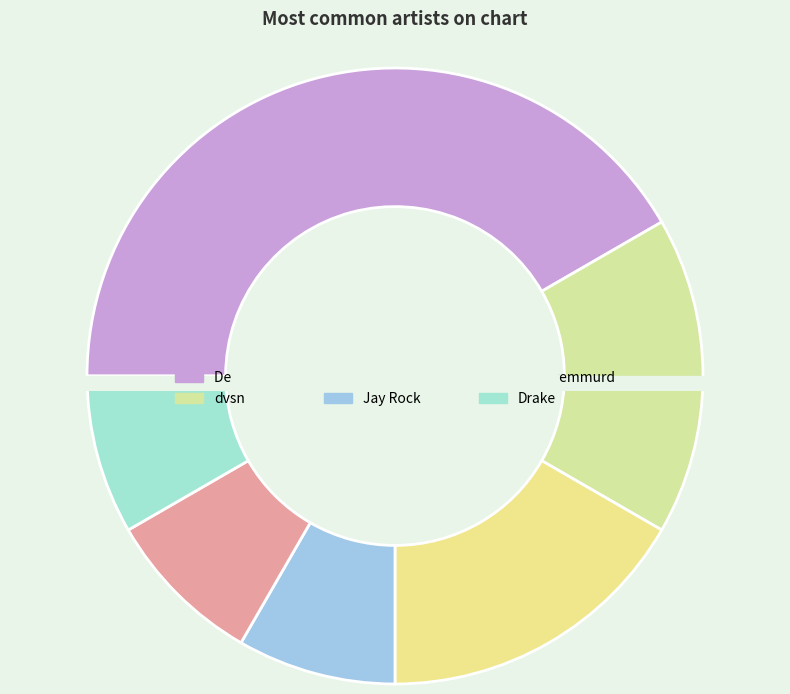

What is the smallest slice in the pie chart?

Jay Rock